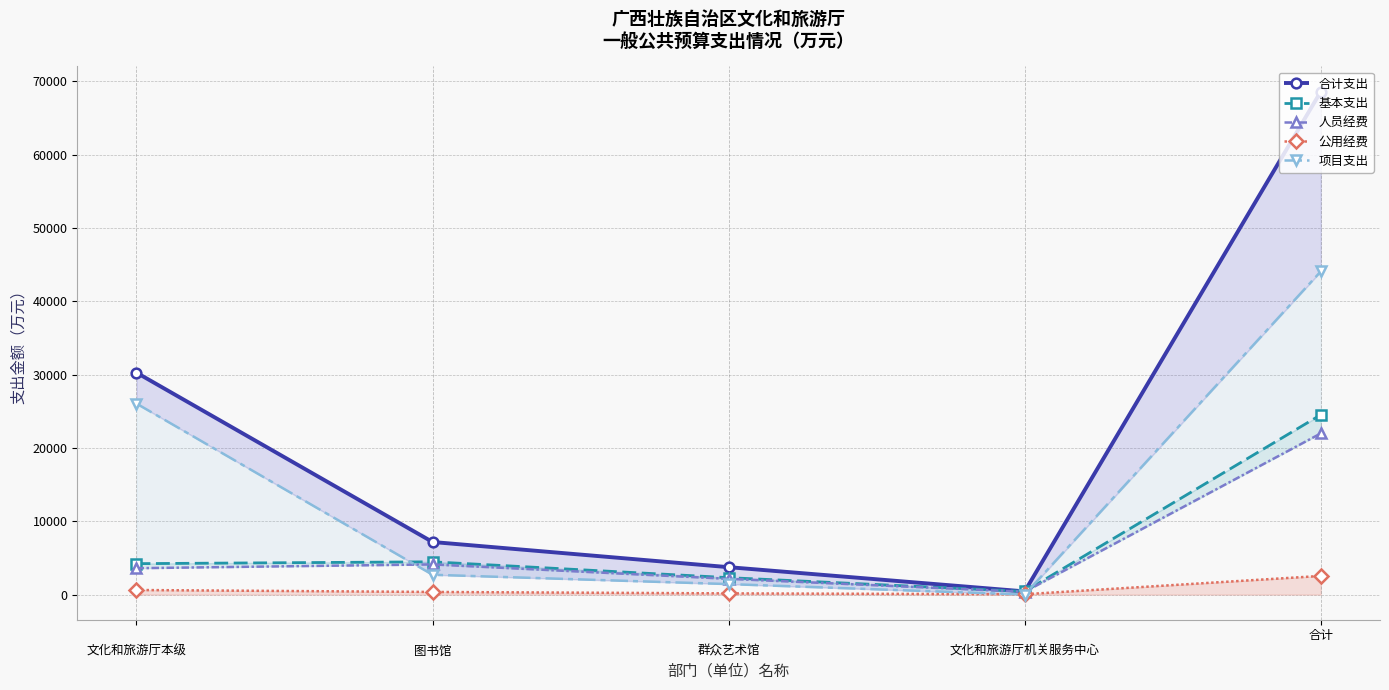

What is the difference between the maximum and minimum values in the 基本支出 series?

24098.4